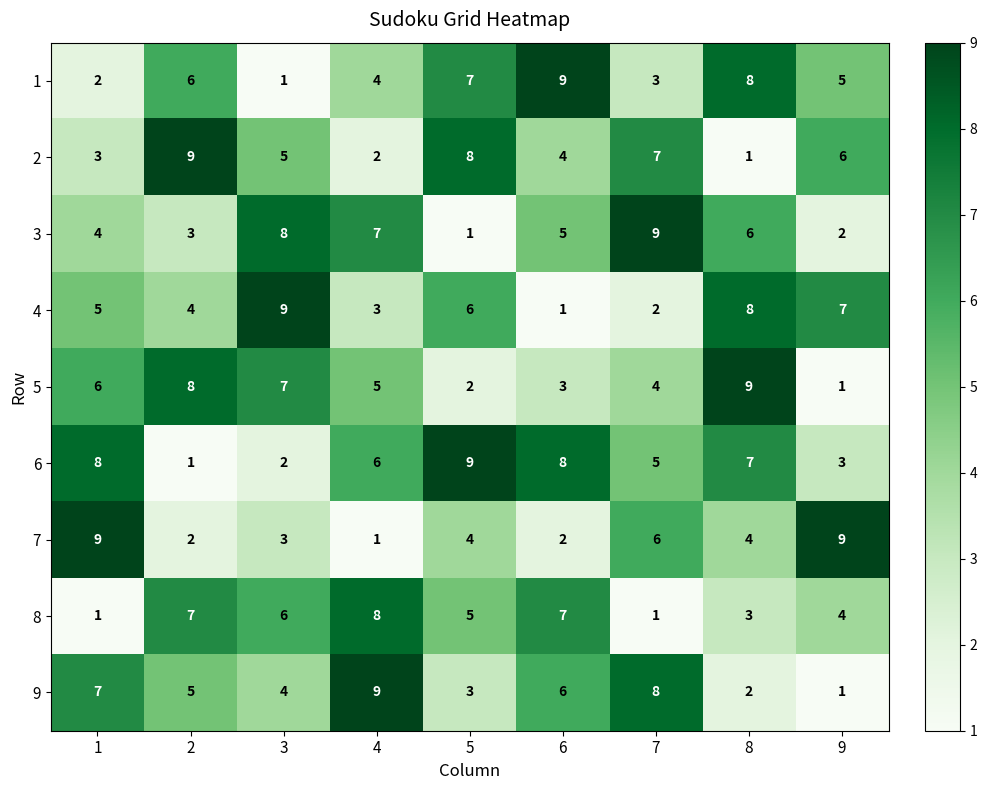

Which series has the largest total across all categories?

6